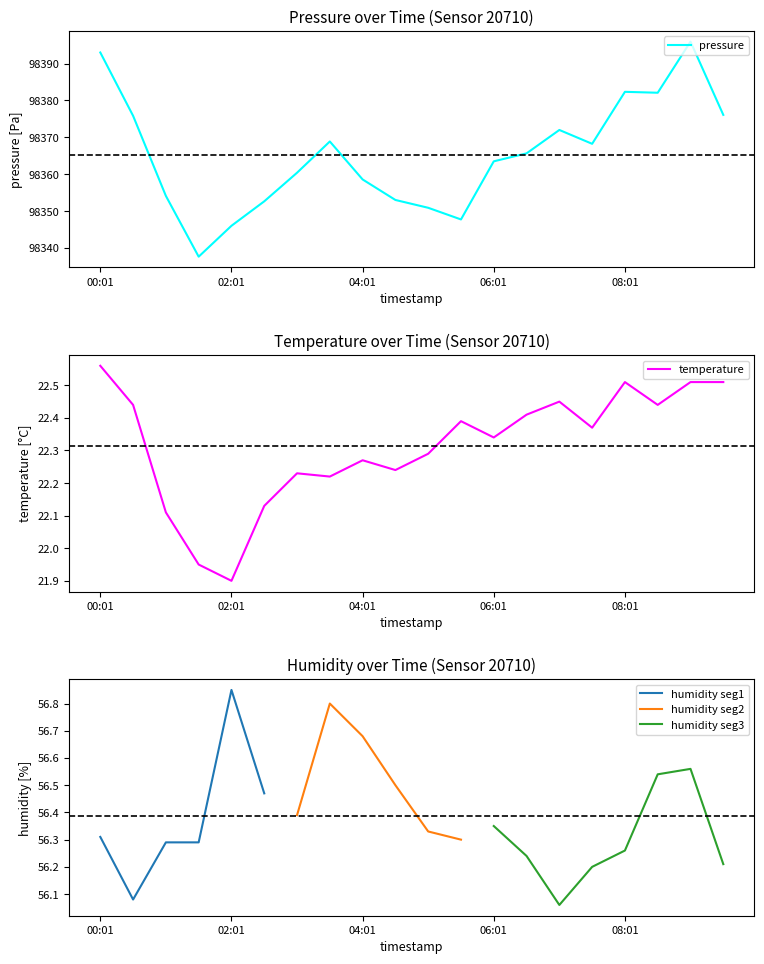

What position from the left is 07:01?

15